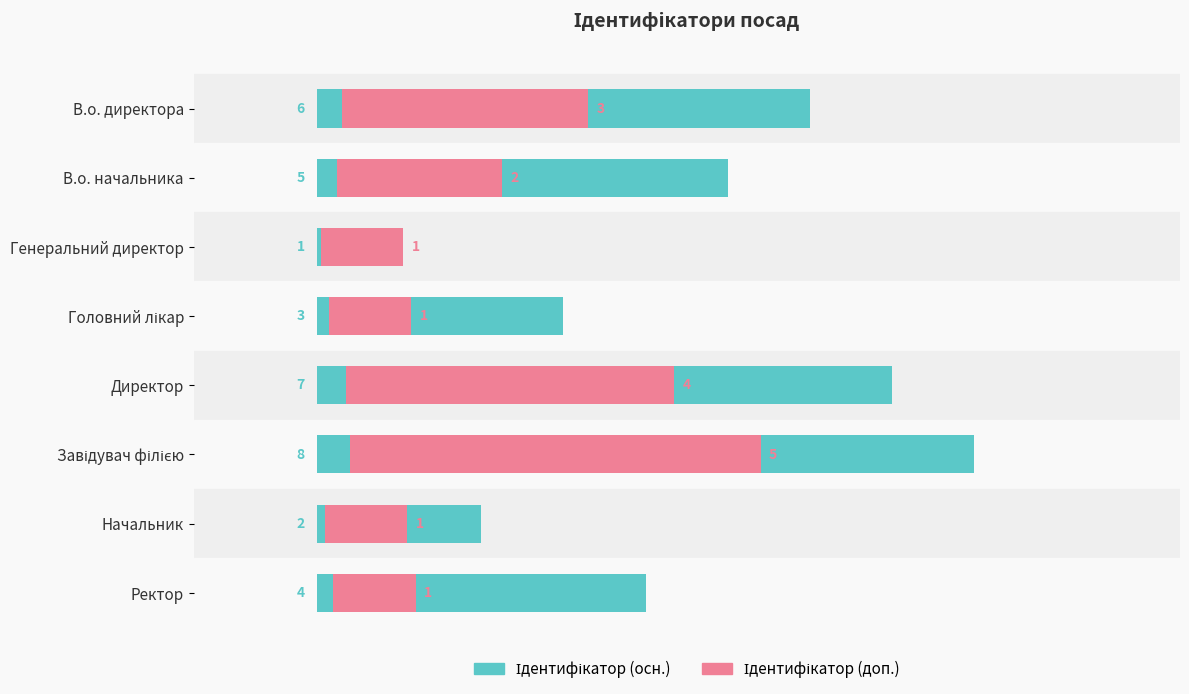

What is the minimum value shown in the chart?

1.0